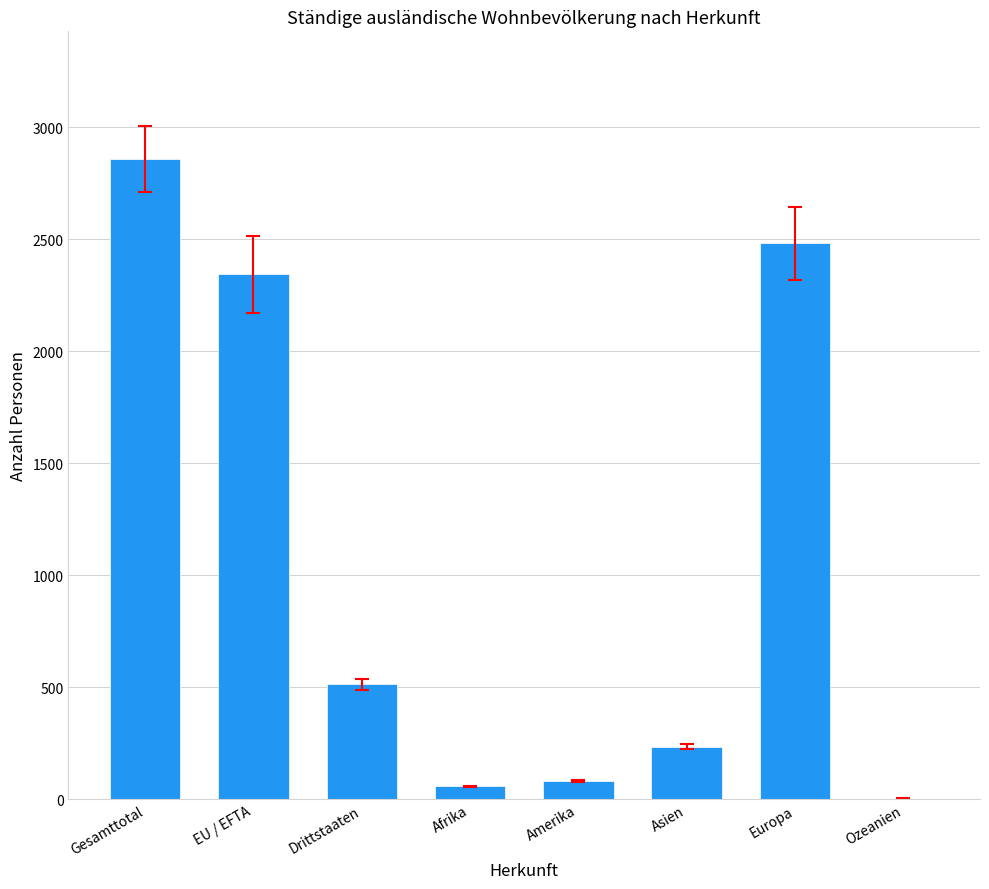

What is the ratio of the value at Gesamttotal to the value at EU / EFTA?

1.2